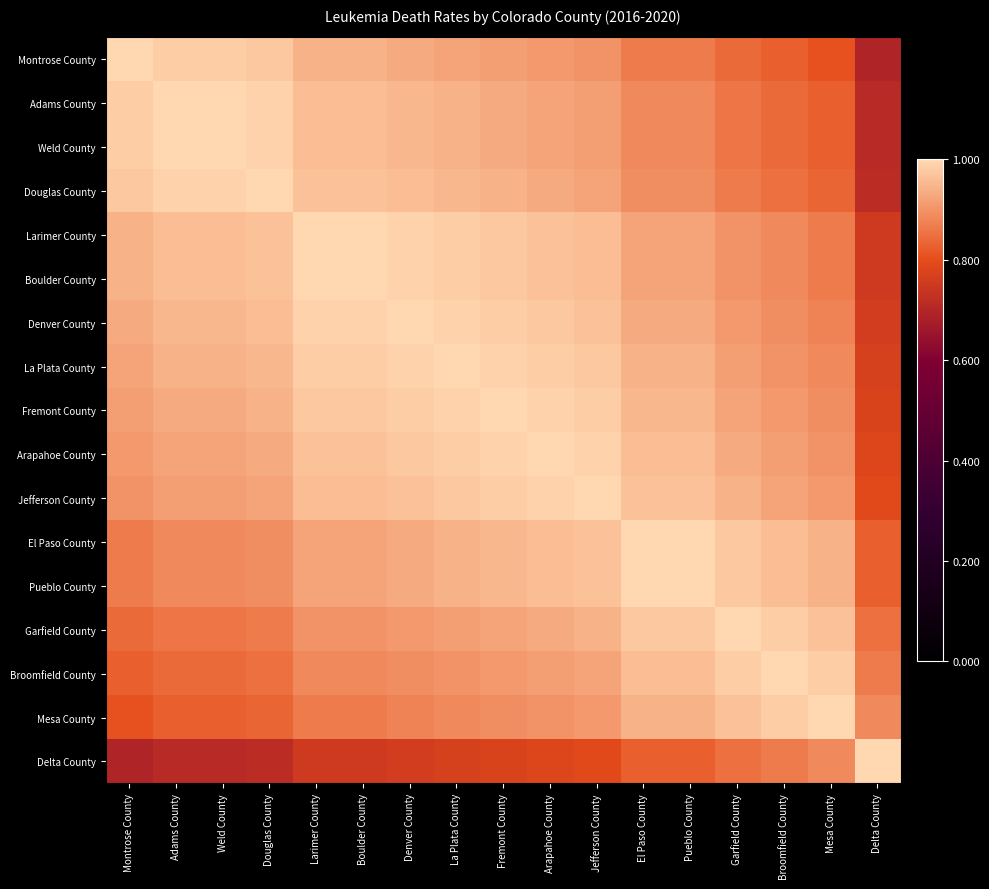

Between Douglas County and Garfield County, which series saw the biggest shift?

Delta County